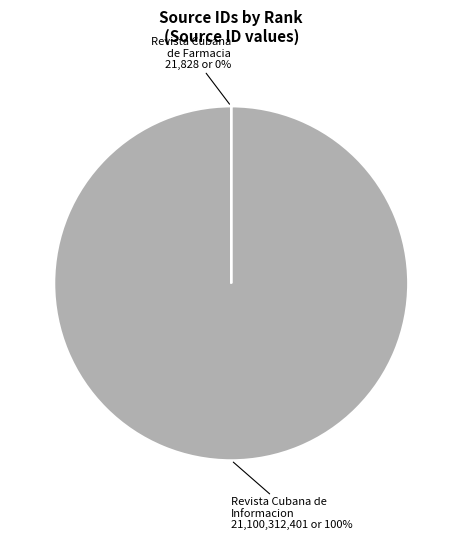

The Rank 1 (Revista Cubana de Farmacia) slice represents 0% of the pie. True or false?

True